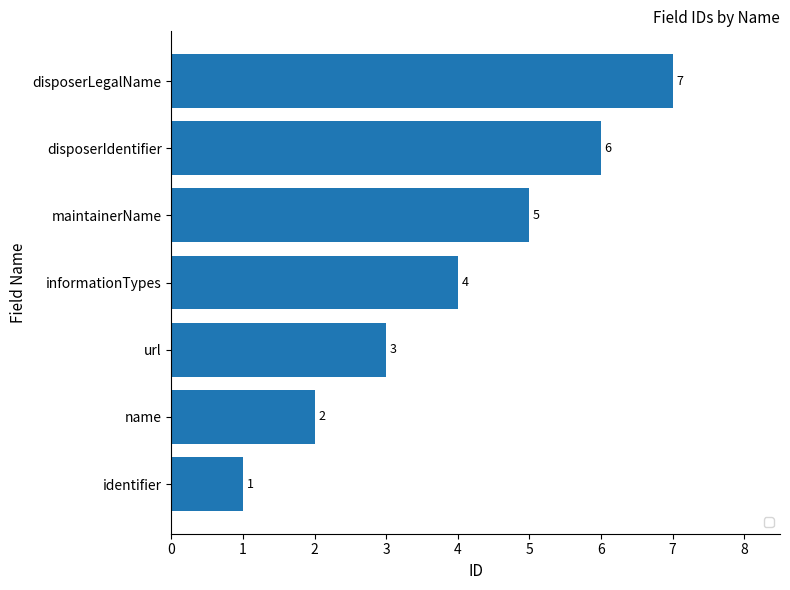

What is the average value?

4